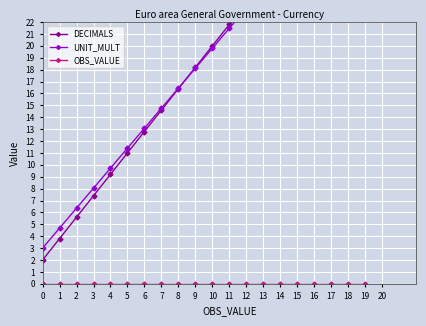

Reading left to right, transcribe all the data shown in this chart.

DECIMALS: 0=2.0	1=3.8	2=5.6	3=7.4	4=9.2	5=11.0	6=12.8	7=14.6	8=16.4	9=18.2	10=20.0	11=21.8	12=23.6	13=25.4	14=27.2	15=29.0	16=30.8	17=32.6	18=34.4	19=36.2
UNIT_MULT: 0=3.0	1=4.7	2=6.4	3=8.0	4=9.7	5=11.4	6=13.1	7=14.8	8=16.4	9=18.1	10=19.8	11=21.5	12=23.2	13=24.8	14=26.5	15=28.2	16=29.9	17=31.6	18=33.2	19=34.9
OBS_VALUE: 0=0.0	1=0.0	2=0.0	3=0.0	4=0.0	5=0.0	6=0.0	7=0.0	8=0.0	9=0.0	10=0.0	11=0.0	12=0.0	13=0.0	14=0.0	15=0.0	16=0.0	17=0.0	18=0.0	19=0.0